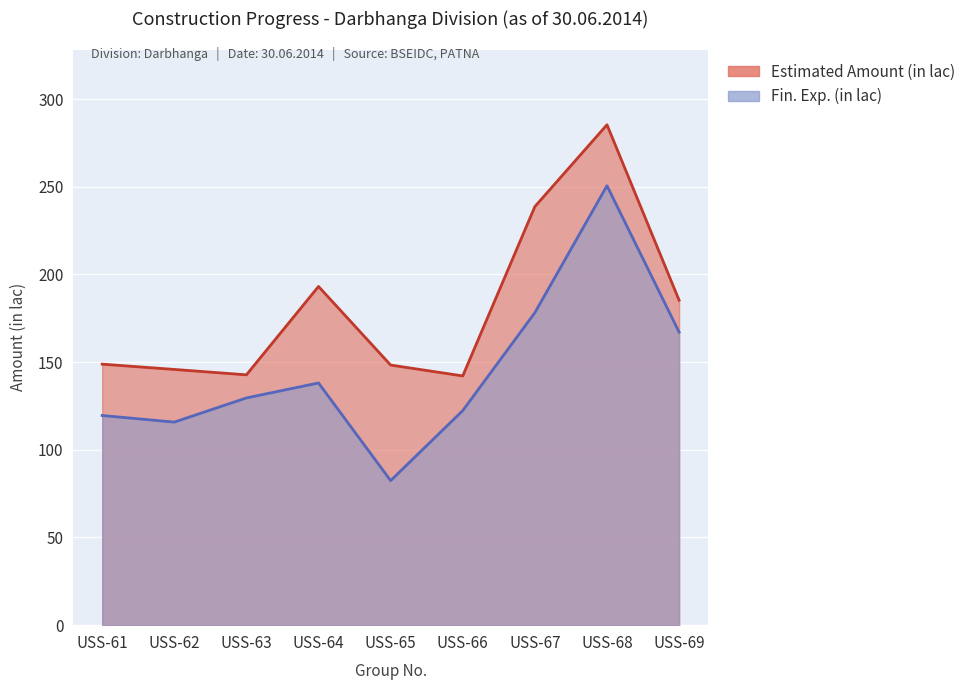

Where is the first local maximum for Fin. Exp. (in lac)?

USS-64